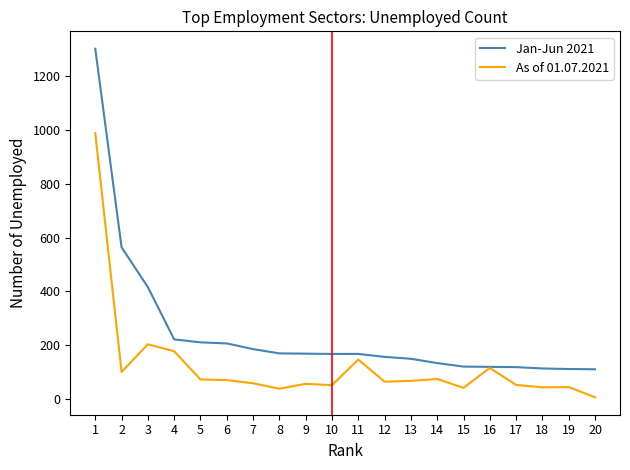

What is the average value of the Jan-Jun 2021 series?

246